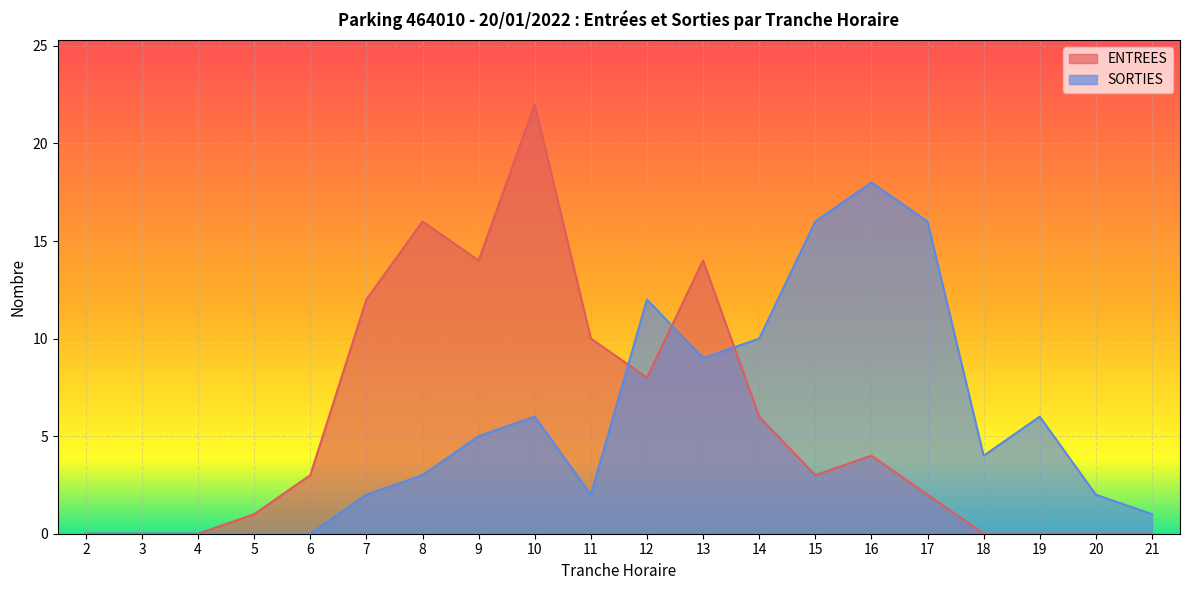

What are all the series names shown in the legend?

ENTREES, SORTIES